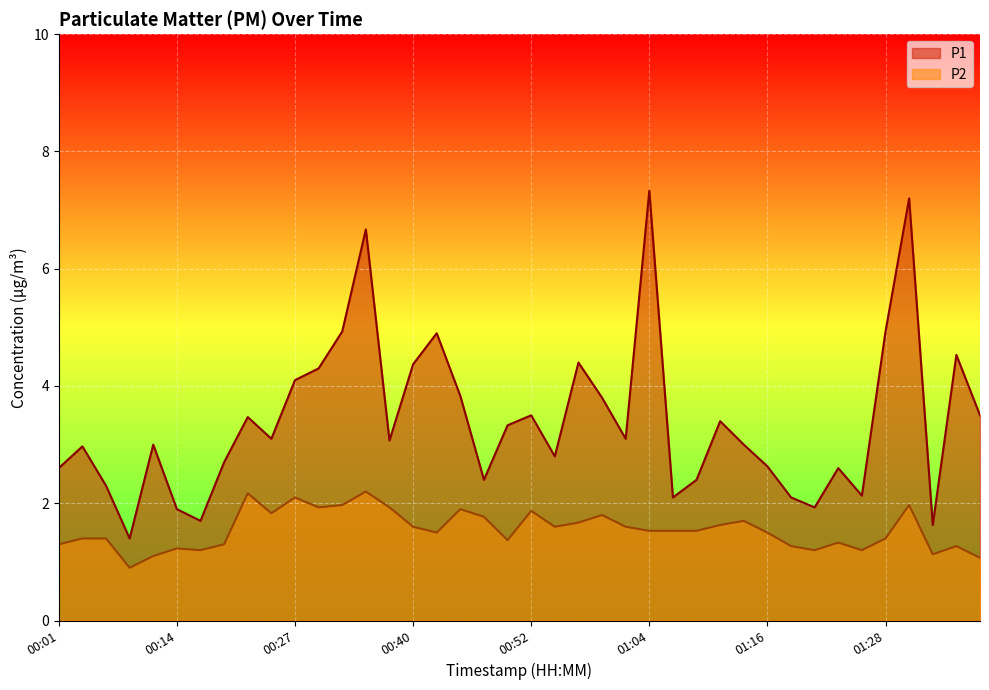

True or false: P1 and P2 intersect in this chart.

False